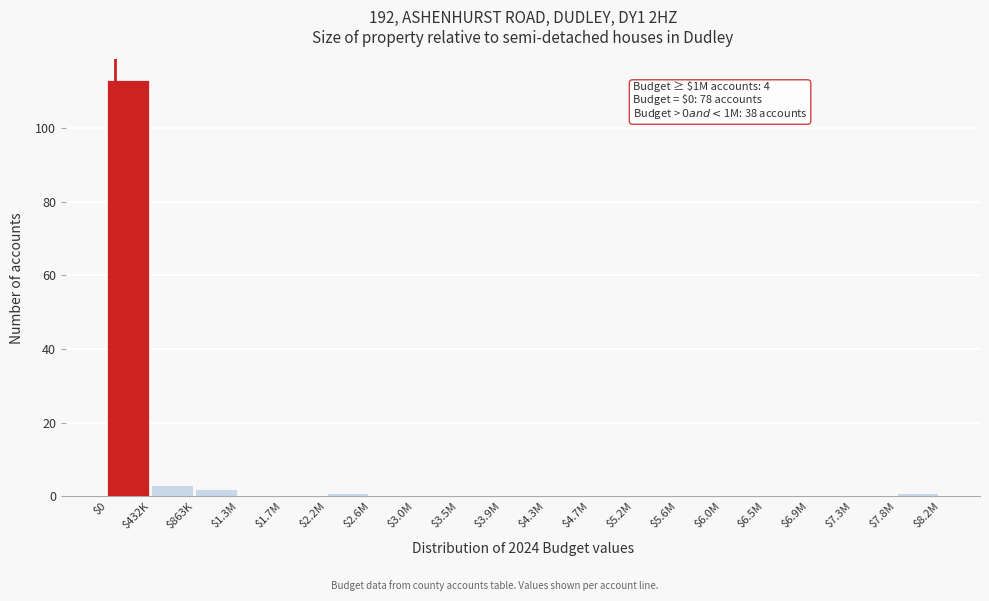

Which label corresponds to the largest value in the chart?

$0